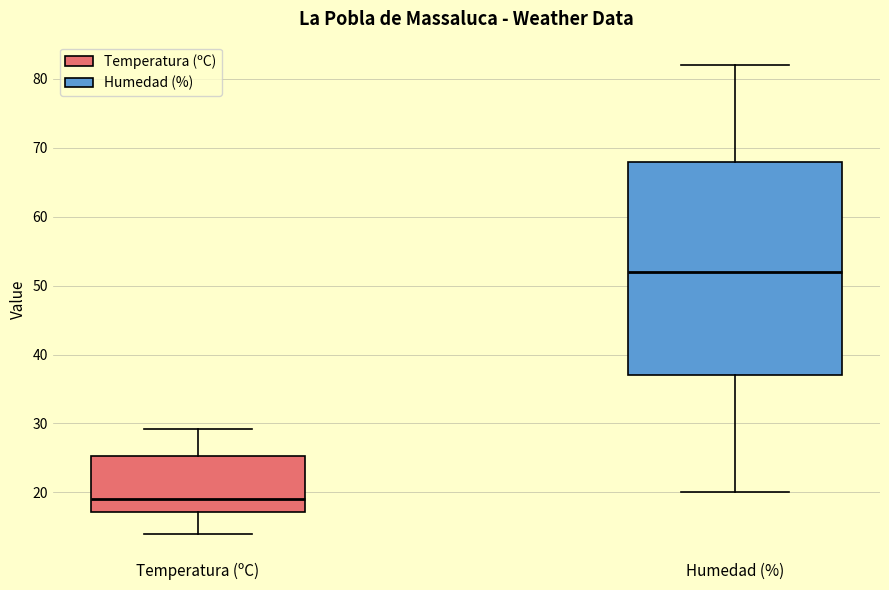

Reading left to right, read every box against the y-axis: the position of its median line, the range the box covers, and the ends of its whiskers. The values are not printed on the chart, so give them approximately, as read against the axis.

Temperatura (ºC): median 19, box 17 to 25, whiskers 14 to 29
Humedad (%): median 52, box 37 to 68, whiskers 20 to 82